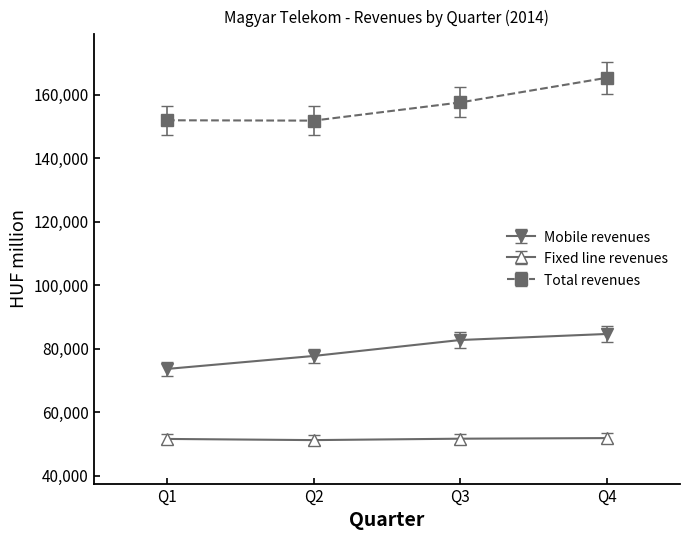

What is the average value of the Mobile revenues series?

79663